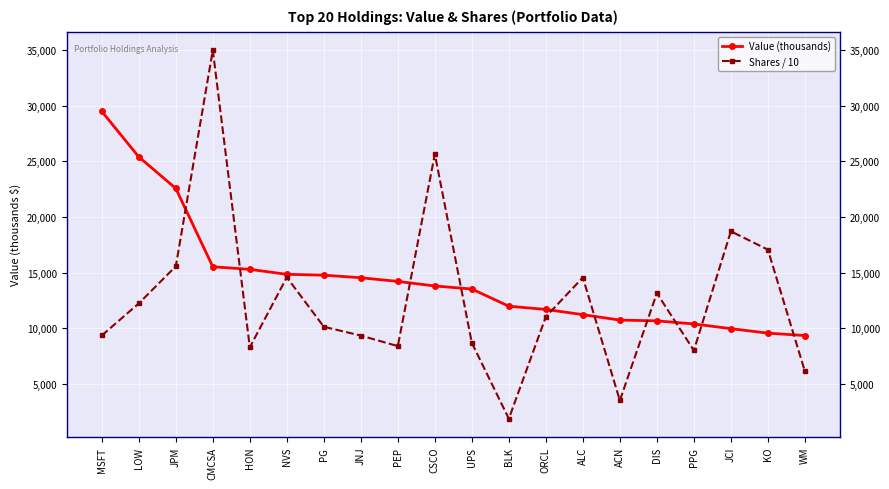

Is the value of Shares / 10 at ALC greater than the value of Value (thousands) at LOW?

No